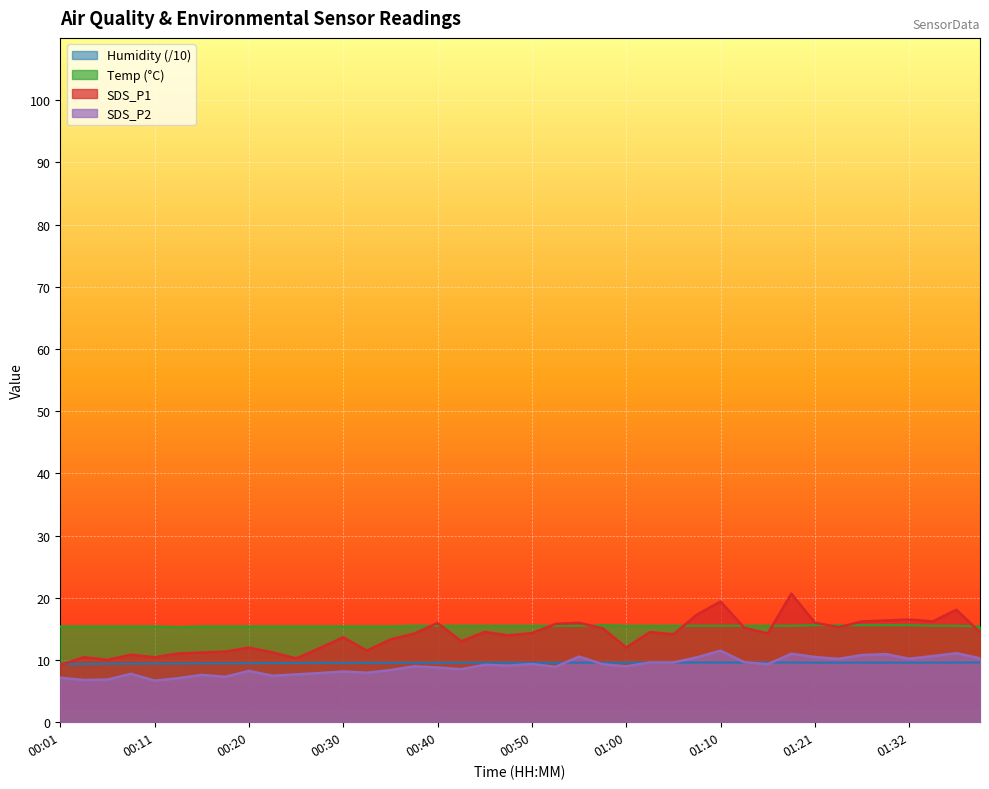

Rank the series by their maximum value, from lowest to highest.

Humidity (/10), SDS_P2, Temp (°C), SDS_P1